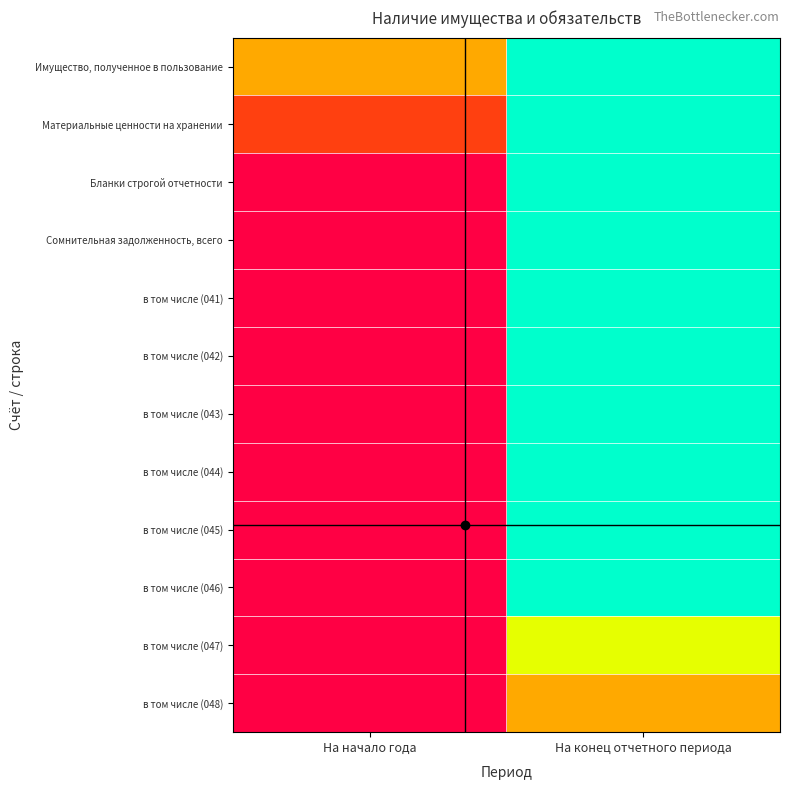

Reading left to right, what are all the values shown in this chart?

Имущество, полученное в пользование: На начало года=0.5	На конец отчетного периода=0.0
Материальные ценности на хранении: На начало года=0.8	На конец отчетного периода=0.0
Бланки строгой отчетности: На начало года=1.0	На конец отчетного периода=0.0
Сомнительная задолженность, всего: На начало года=1.0	На конец отчетного периода=0.0
в том числе (041): На начало года=1.0	На конец отчетного периода=0.0
в том числе (042): На начало года=1.0	На конец отчетного периода=0.0
в том числе (043): На начало года=1.0	На конец отчетного периода=0.0
в том числе (044): На начало года=1.0	На конец отчетного периода=0.0
в том числе (045): На начало года=1.0	На конец отчетного периода=0.0
в том числе (046): На начало года=1.0	На конец отчетного периода=0.0
в том числе (047): На начало года=1.0	На конец отчетного периода=0.2
в том числе (048): На начало года=1.0	На конец отчетного периода=0.5